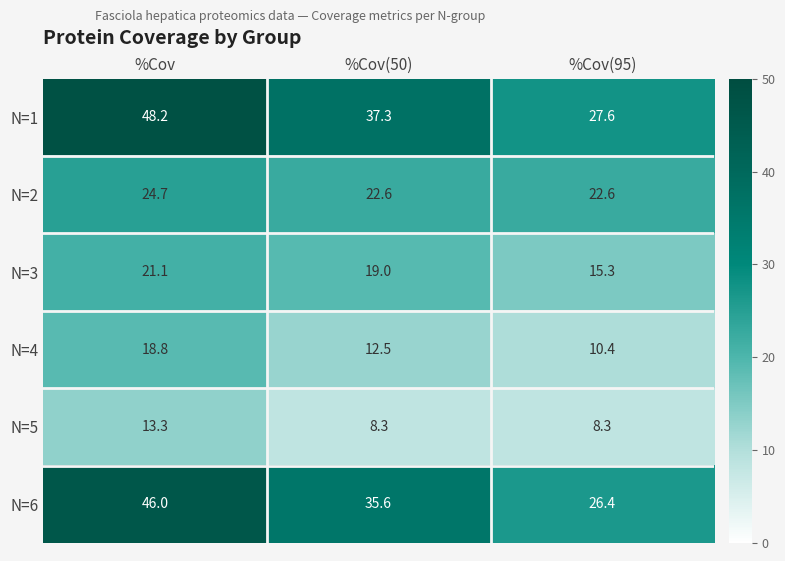

What is the lowest value of the N=6 series?

26.4